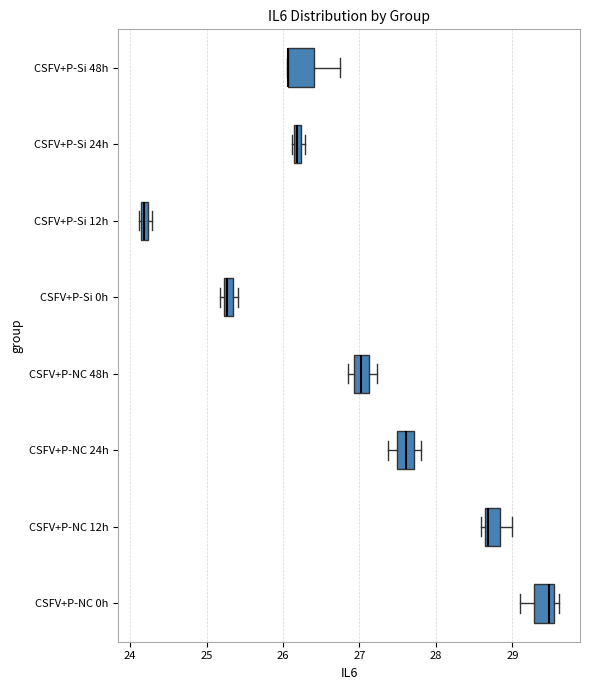

Where is the left edge of the box for CSFV+P-Si 24h on the x-axis? The values are not printed on the chart, so give them approximately, as read against the axis.

26.1